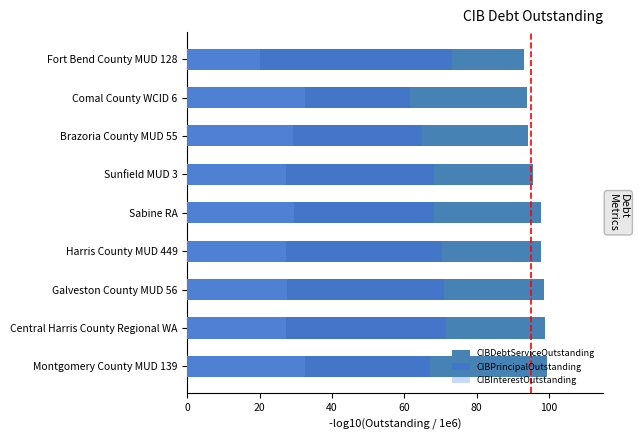

What are all the series names shown in the legend?

CIBDebtServiceOutstanding, CIBPrincipalOutstanding, CIBInterestOutstanding